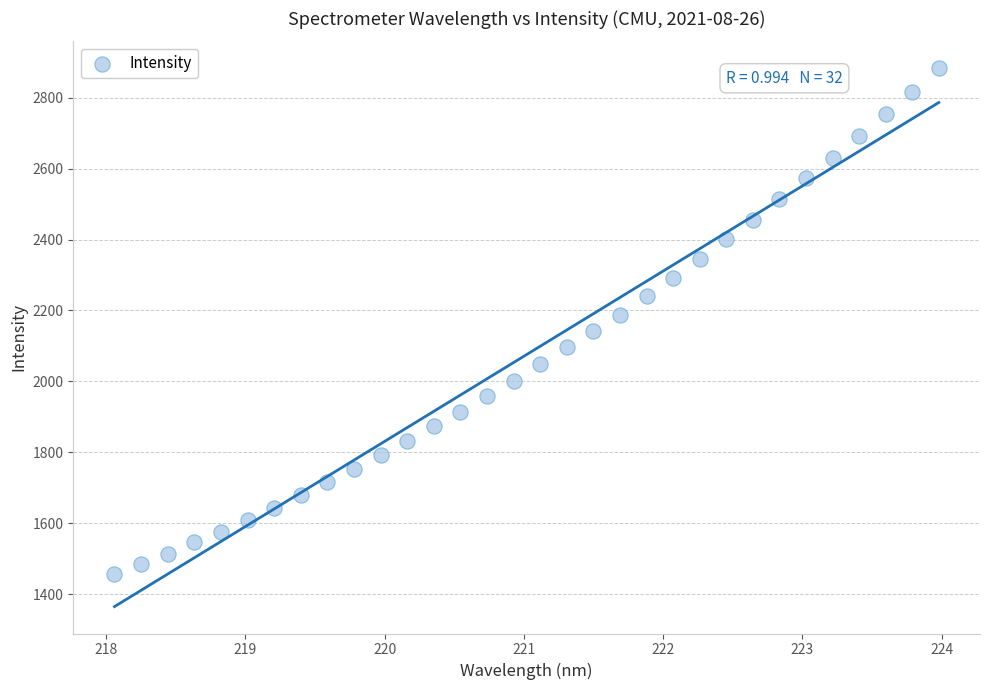

What is the range of Y values (max minus min)?

1427.5